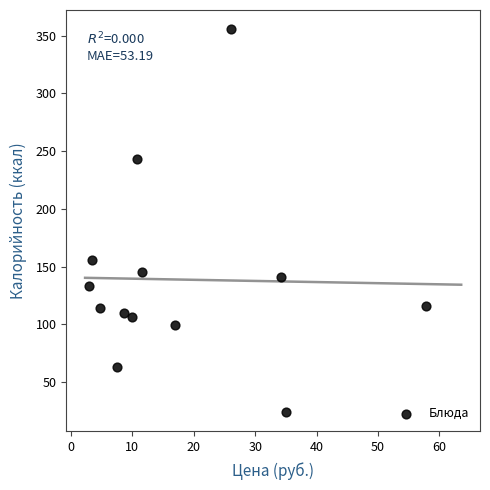

What Y value in the scatter plot is closest to 189?

155.4